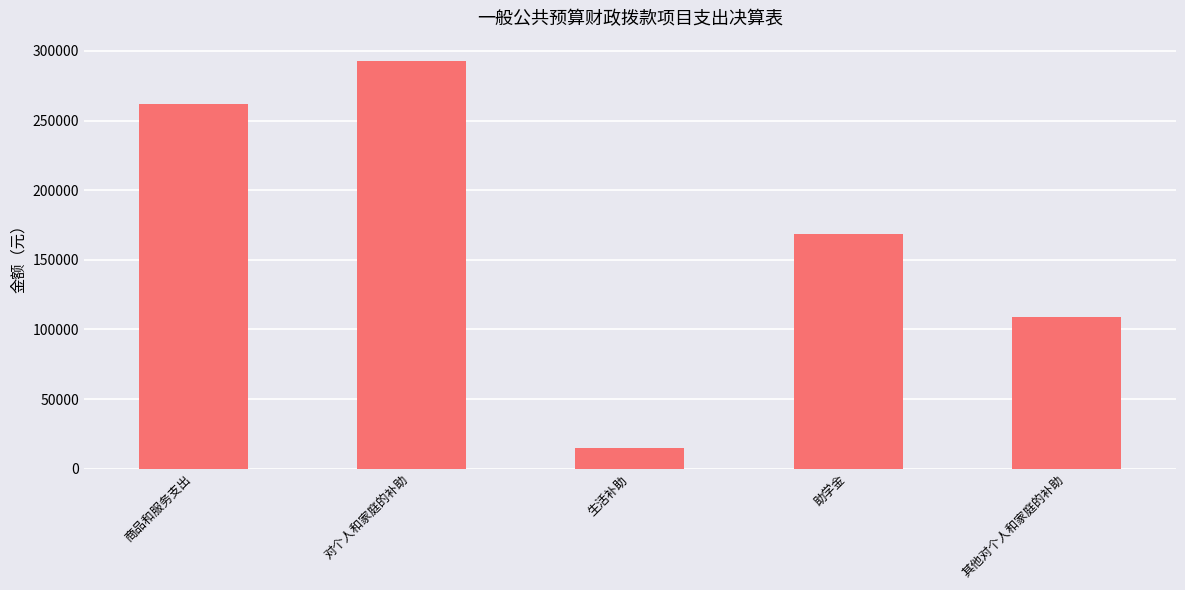

Approximately how many times larger is the value at 对个人和家庭的补助 compared to 助学金?

1.7